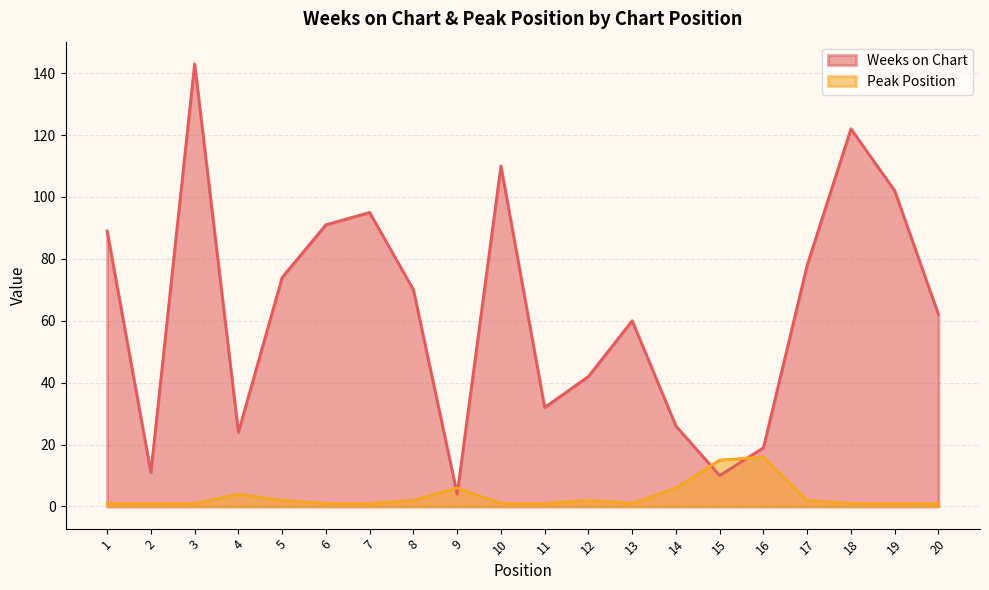

List the labels in order of Weeks on Chart value, largest first.

3, 18, 10, 19, 7, 6, 1, 17, 5, 8, 20, 13, 12, 11, 14, 4, 16, 2, 15, 9